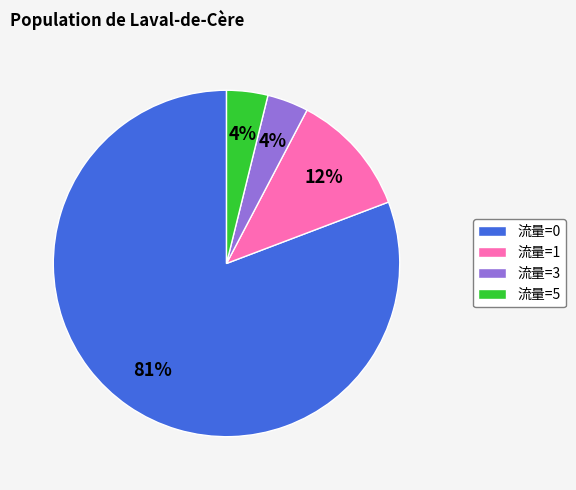

Is it true that 流量=0 is 92% of the pie?

False